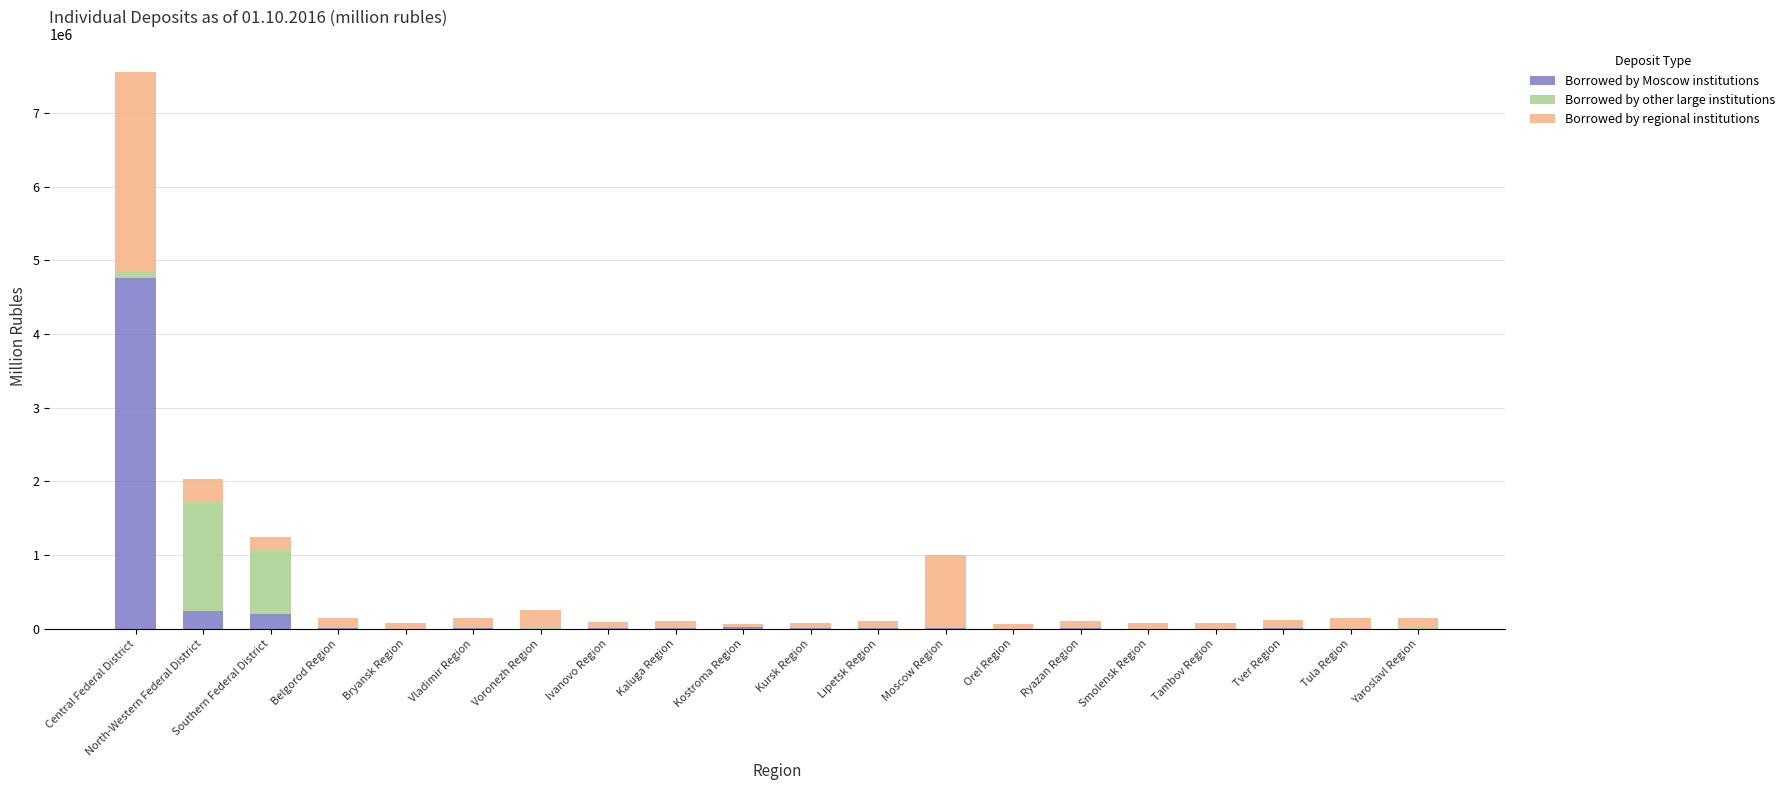

At which label does Borrowed by Moscow institutions reach its peak?

Central Federal District